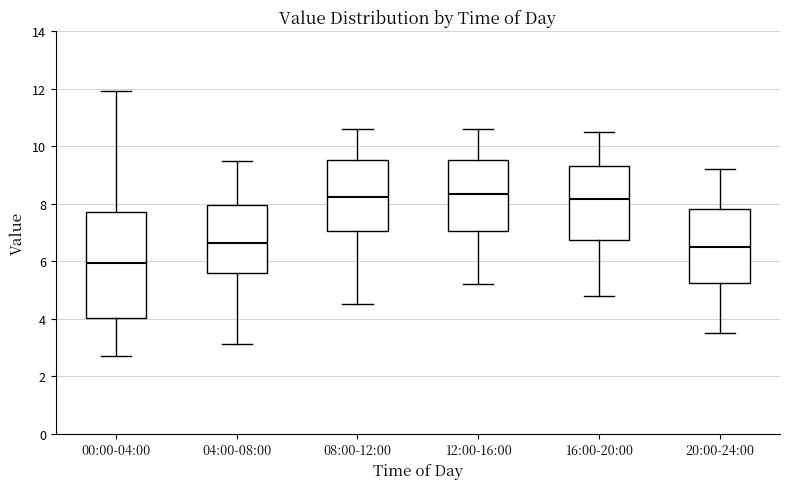

Reading left to right, transcribe this box plot: for each box, give where its median line is, the range the box spans, and where its two whiskers end, as read against the y-axis. The values are not printed on the chart, so give them approximately, as read against the axis.

00:00-04:00: median 6.0, box 4.0 to 7.8, whiskers 2.8 to 12.0
04:00-08:00: median 6.6, box 5.6 to 8.0, whiskers 3.2 to 9.6
08:00-12:00: median 8.2, box 7.0 to 9.6, whiskers 4.6 to 10.6
12:00-16:00: median 8.4, box 7.0 to 9.6, whiskers 5.2 to 10.6
16:00-20:00: median 8.2, box 6.8 to 9.4, whiskers 4.8 to 10.6
20:00-24:00: median 6.6, box 5.2 to 7.8, whiskers 3.6 to 9.2